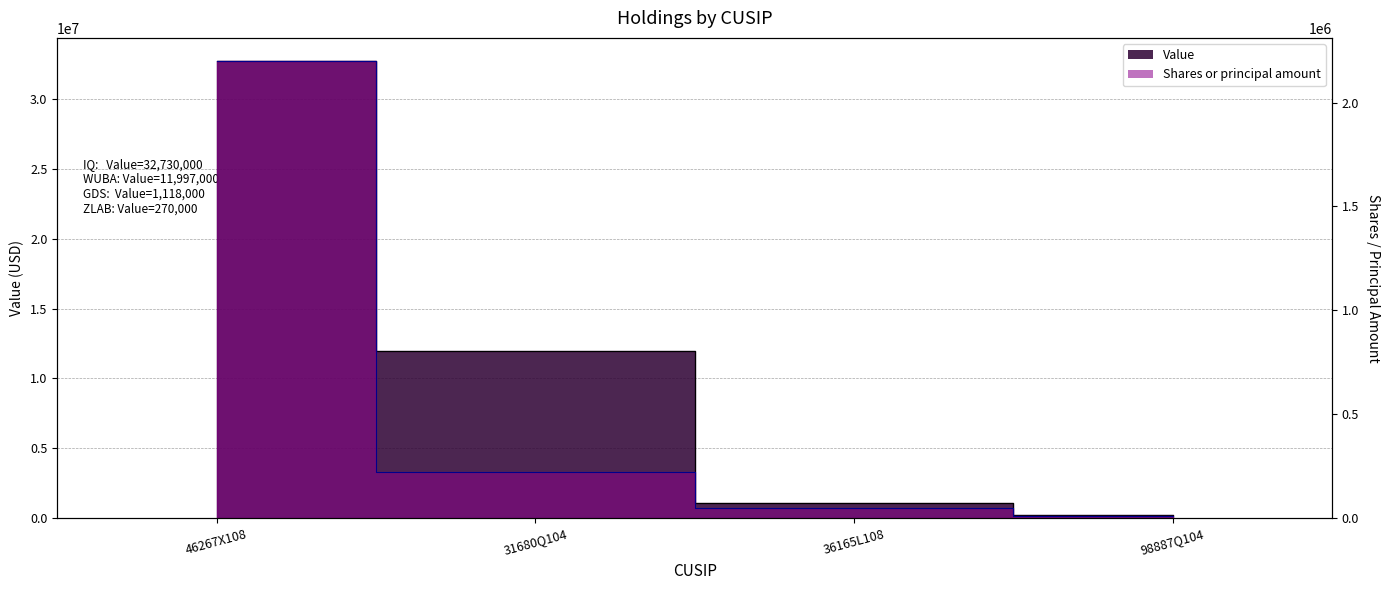

At which category does the chart reach its minimum across all series?

98887Q104